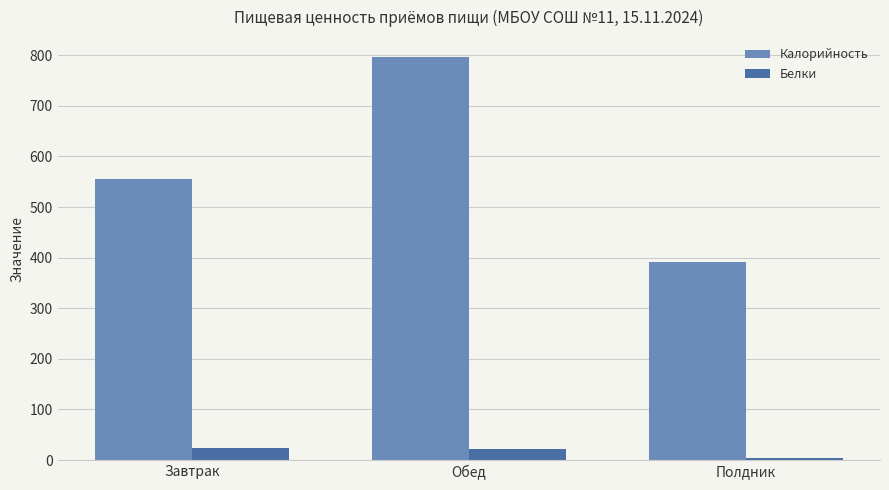

Does the chart contain any negative values?

No